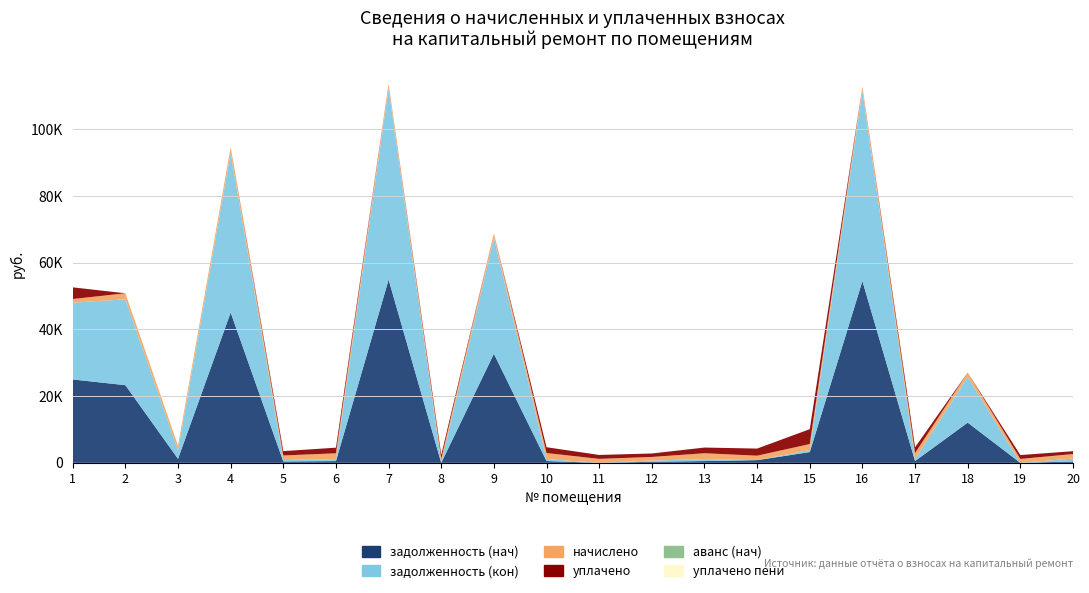

Reading left to right, list all the values displayed in this chart.

задолженность (нач): 1=24997.5	2=23286.5	3=1206.8	4=45071.7	5=403.1	6=521.6	7=54921.3	8=0.0	9=32692.8	10=536.7	11=0.0	12=321.8	13=525.7	14=801.8	15=3224.7	16=54502.7	17=535.4	18=12062.4	19=0.0	20=400.3
задолженность (кон): 1=23017.4	2=25738.7	3=2582.8	4=47839.4	5=451.0	6=583.6	7=57412.9	8=0.0	9=34771.7	10=600.6	11=0.0	12=360.1	13=588.3	14=0.0	15=623.8	16=56981.4	17=599.1	18=13690.5	19=0.0	20=895.9
начислено: 1=1098.7	2=1806.5	3=1348.5	4=1748.6	5=1353.1	6=1751.0	7=1350.8	8=1190.4	9=1332.3	10=1801.8	11=1182.7	12=1080.2	13=1764.8	14=1339.2	15=1781.0	16=1343.8	17=1797.2	18=1327.7	19=1165.8	20=1343.8
уплачено: 1=3500.0	2=0.0	3=0.0	4=0.0	5=1305.2	6=1688.9	7=0.0	8=1190.4	9=0.0	10=1738.0	11=1182.7	12=1041.9	13=1702.2	14=2135.7	15=4461.9	16=0.0	17=1733.5	18=0.0	19=1165.8	20=848.3
аванс (нач): 1=0.0	2=0.0	3=0.0	4=0.0	5=0.0	6=0.0	7=0.0	8=0.0	9=0.0	10=0.0	11=0.0	12=0.0	13=0.0	14=0.0	15=0.0	16=0.0	17=0.0	18=0.0	19=0.0	20=0.0
уплачено пени: 1=0.0	2=0.0	3=0.0	4=0.0	5=0.0	6=0.0	7=0.0	8=0.0	9=0.0	10=0.0	11=0.0	12=0.0	13=0.0	14=5.8	15=0.0	16=0.0	17=0.0	18=0.0	19=0.0	20=0.0